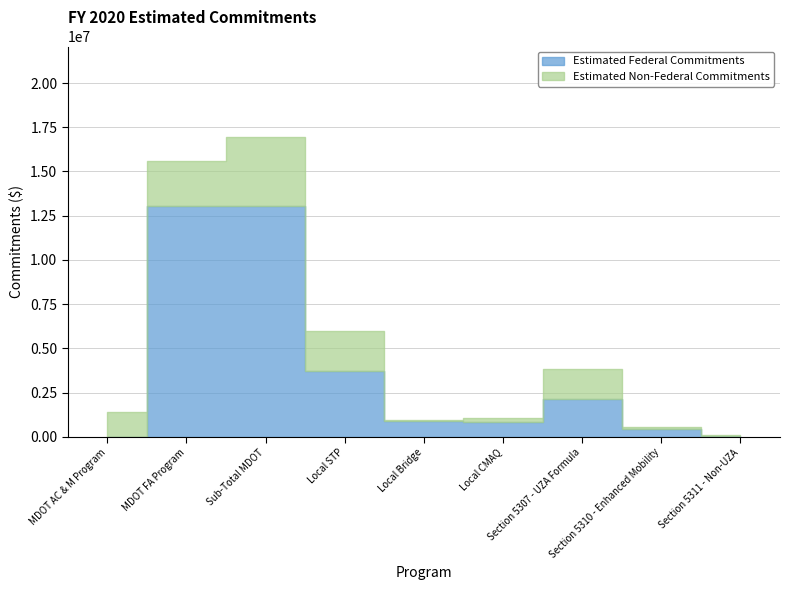

Reading left to right, what are all the values shown in this chart?

Estimated Federal Commitments: MDOT AC & M Program=0.0	MDOT FA Program=13038093.6	Sub-Total MDOT=13038093.6	Local STP=3707180.0	Local Bridge=884450.0	Local CMAQ=859104.0	Section 5307 - UZA Formula=2155000.0	Section 5310 - Enhanced Mobility=426613.0	Section 5311 - Non-UZA=46585.0
Estimated Non-Federal Commitments: MDOT AC & M Program=1383552.0	MDOT FA Program=2550251.4	Sub-Total MDOT=3933803.4	Local STP=2283440.0	Local Bridge=46550.0	Local CMAQ=214776.0	Section 5307 - UZA Formula=1675000.0	Section 5310 - Enhanced Mobility=147903.0	Section 5311 - Non-UZA=46585.0